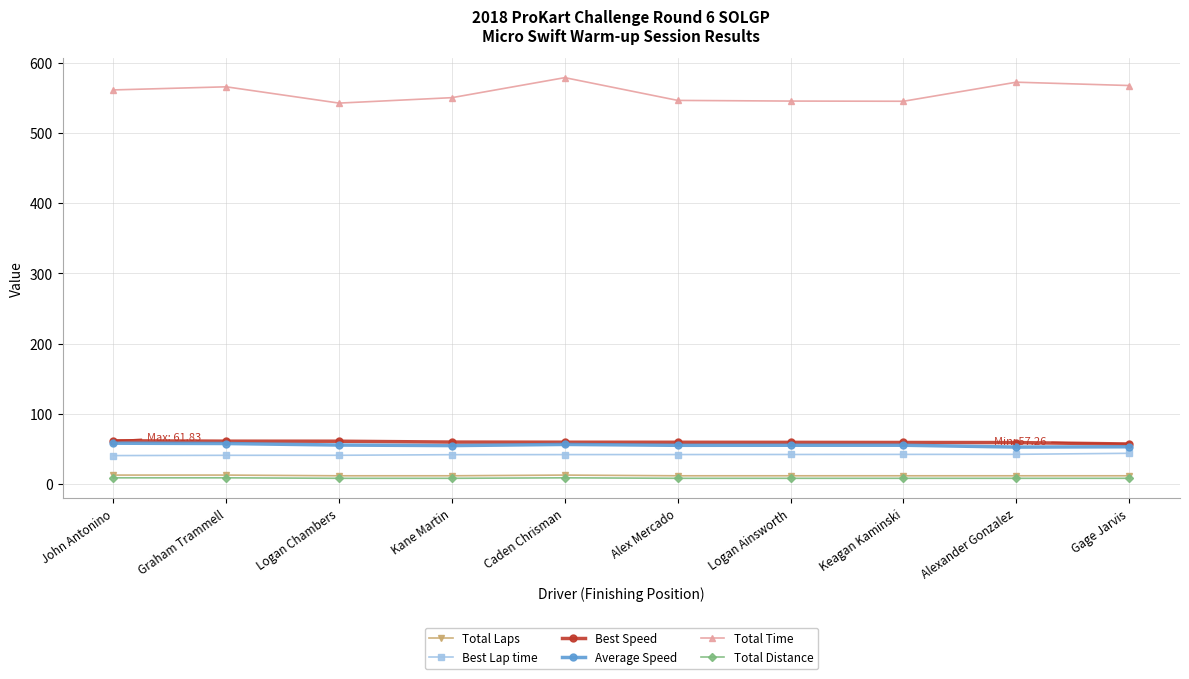

What is the minimum value for Total Time?

542.4